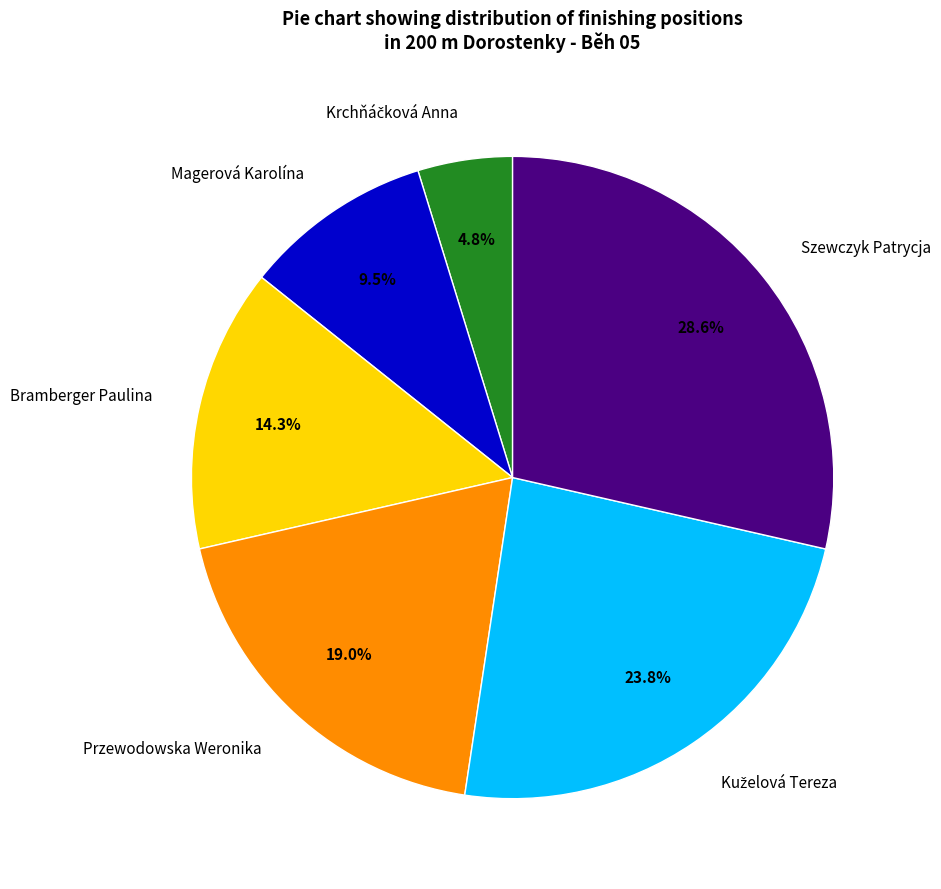

The Szewczyk Patrycja slice represents 29% of the pie. True or false?

True